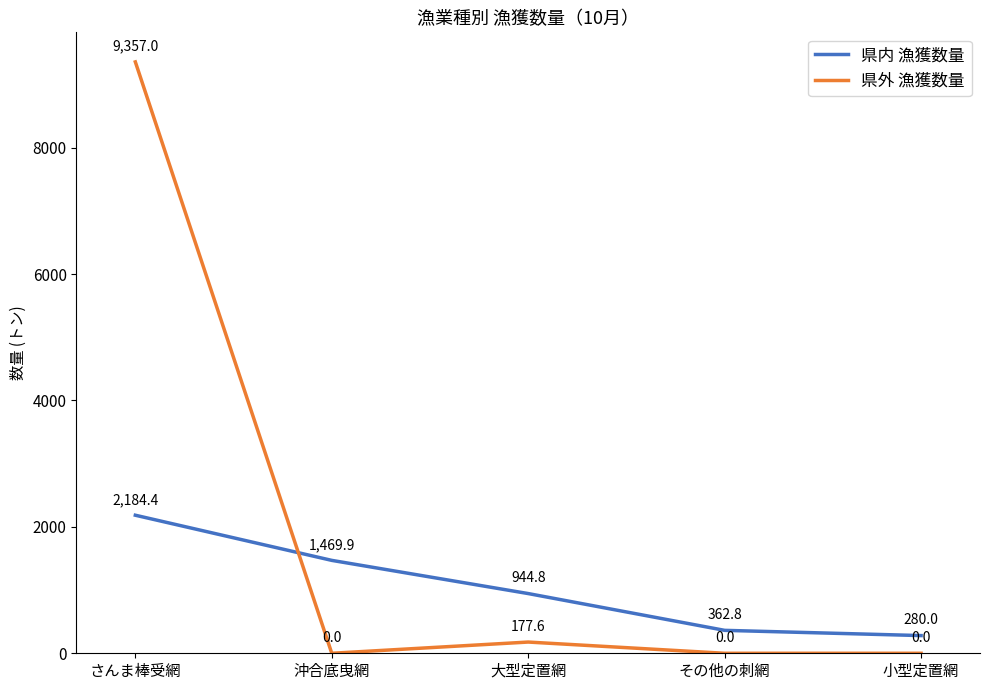

What is the total value across all series at 小型定置網?

280.0